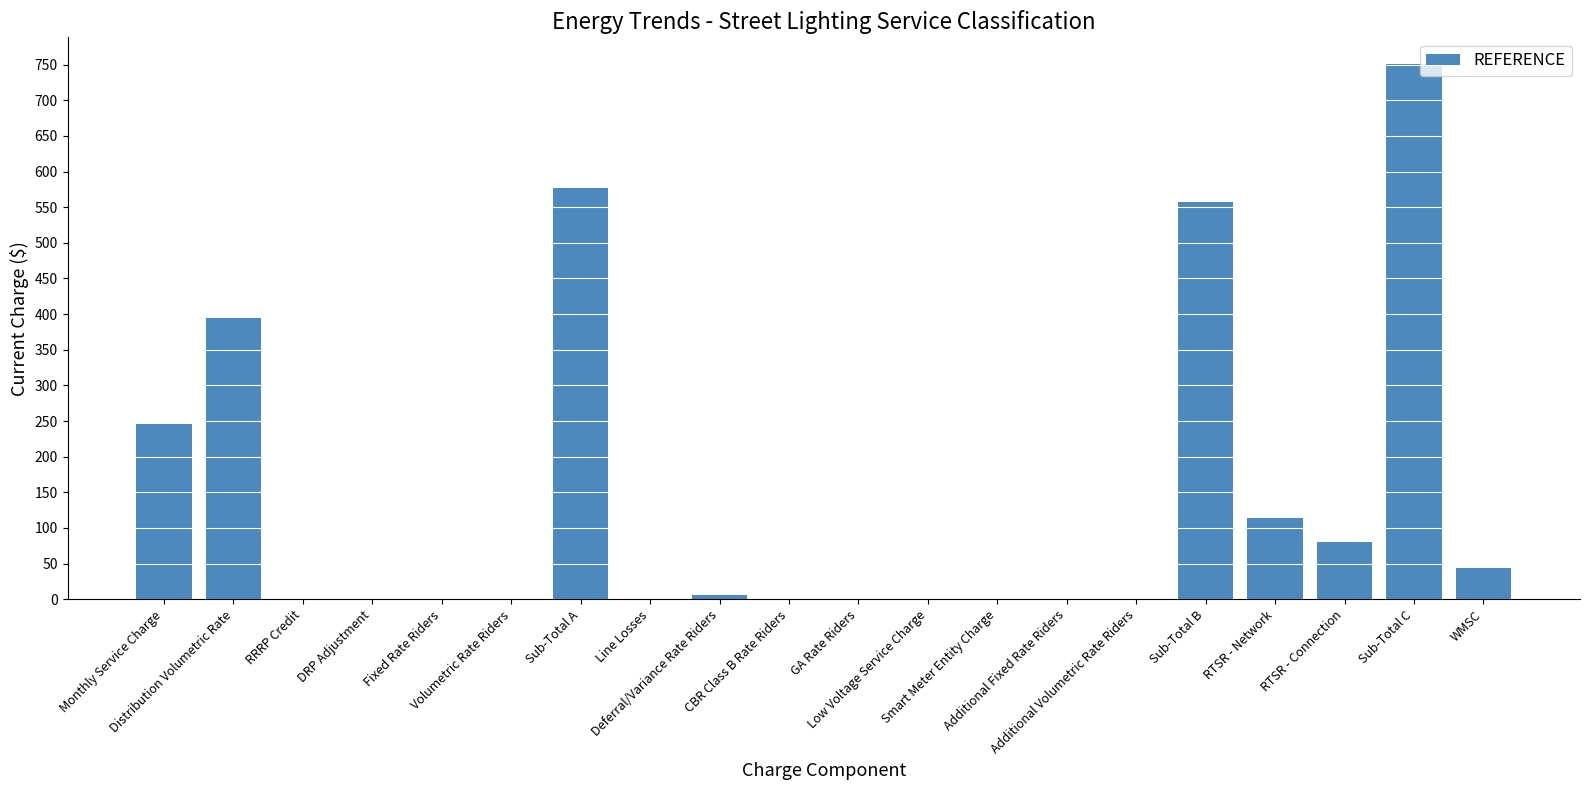

What is the greatest value displayed?

750.8